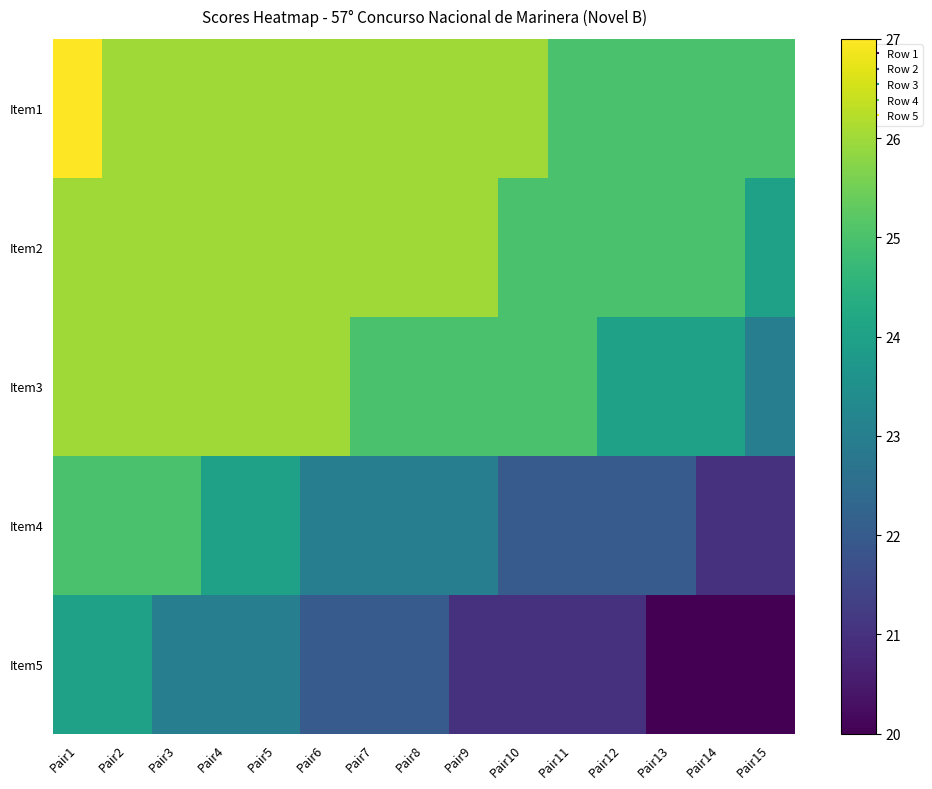

Reading left to right, extract all data points from this chart.

Item1: Pair1=27	Pair2=26	Pair3=26	Pair4=26	Pair5=26	Pair6=26	Pair7=26	Pair8=26	Pair9=26	Pair10=26	Pair11=25	Pair12=25	Pair13=25	Pair14=25	Pair15=25
Item2: Pair1=26	Pair2=26	Pair3=26	Pair4=26	Pair5=26	Pair6=26	Pair7=26	Pair8=26	Pair9=26	Pair10=25	Pair11=25	Pair12=25	Pair13=25	Pair14=25	Pair15=24
Item3: Pair1=26	Pair2=26	Pair3=26	Pair4=26	Pair5=26	Pair6=26	Pair7=25	Pair8=25	Pair9=25	Pair10=25	Pair11=25	Pair12=24	Pair13=24	Pair14=24	Pair15=23
Item4: Pair1=25	Pair2=25	Pair3=25	Pair4=24	Pair5=24	Pair6=23	Pair7=23	Pair8=23	Pair9=23	Pair10=22	Pair11=22	Pair12=22	Pair13=22	Pair14=21	Pair15=21
Item5: Pair1=24	Pair2=24	Pair3=23	Pair4=23	Pair5=23	Pair6=22	Pair7=22	Pair8=22	Pair9=21	Pair10=21	Pair11=21	Pair12=21	Pair13=20	Pair14=20	Pair15=20